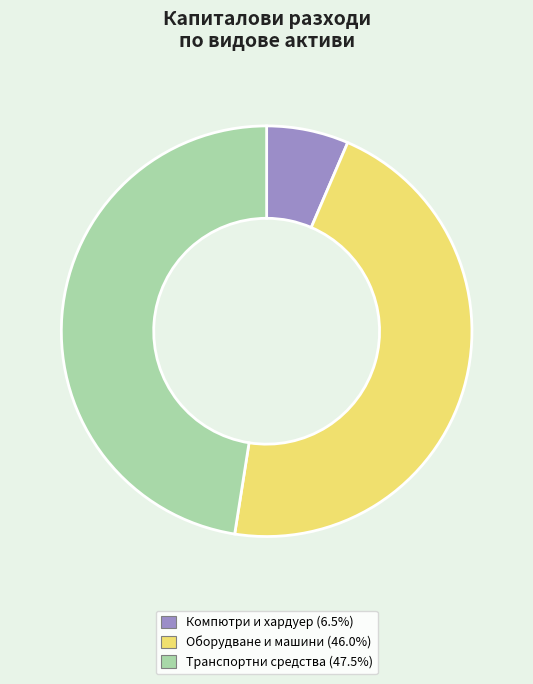

Is there any slice that represents more than half of the pie?

No